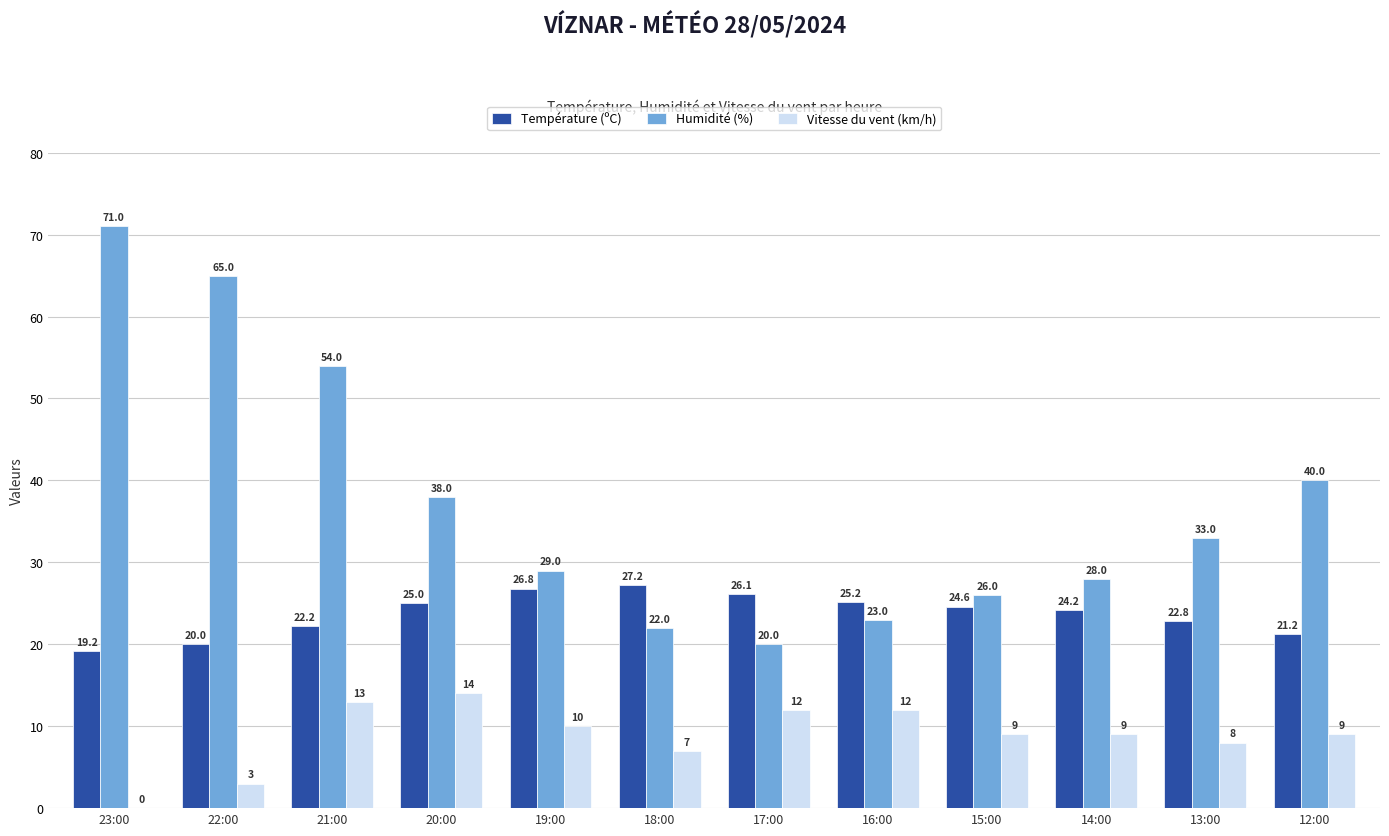

Between 19:00 and 18:00, which series saw the biggest shift?

Humidité (%)